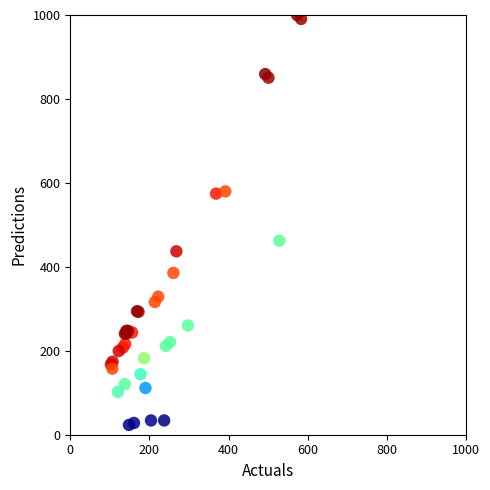

What Y value in the scatter plot is closest to 511?

462.3